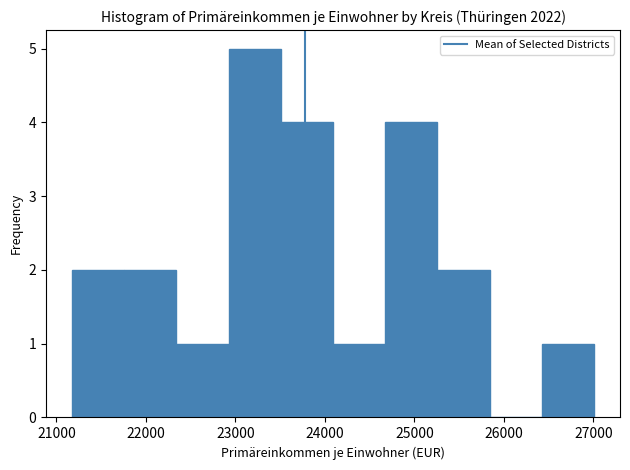

Reading left to right, transcribe this chart: for each bar, give the range it covers on the x-axis and its height. Neither the bar edges nor the heights are printed on the chart, so give them approximately, as read against the axes.

21200 to 21800: 2
21800 to 22300: 2
22300 to 22900: 1
22900 to 23500: 5
23500 to 24100: 4
24100 to 24700: 1
24700 to 25300: 4
25300 to 25800: 2
25800 to 26400: 0
26400 to 27000: 1